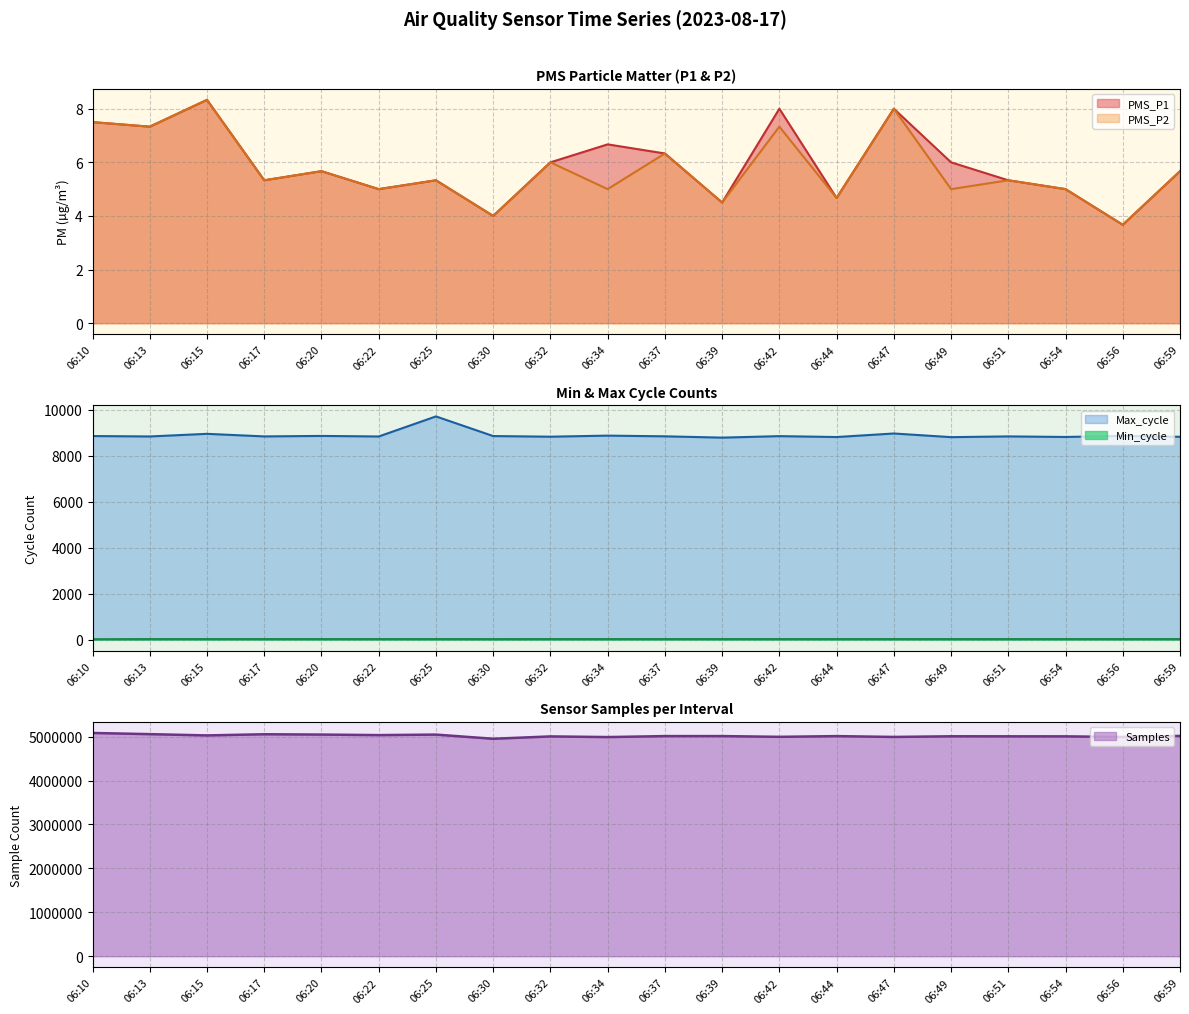

Is it true that Max_cycle equals 8835.0 at 06:51?

True